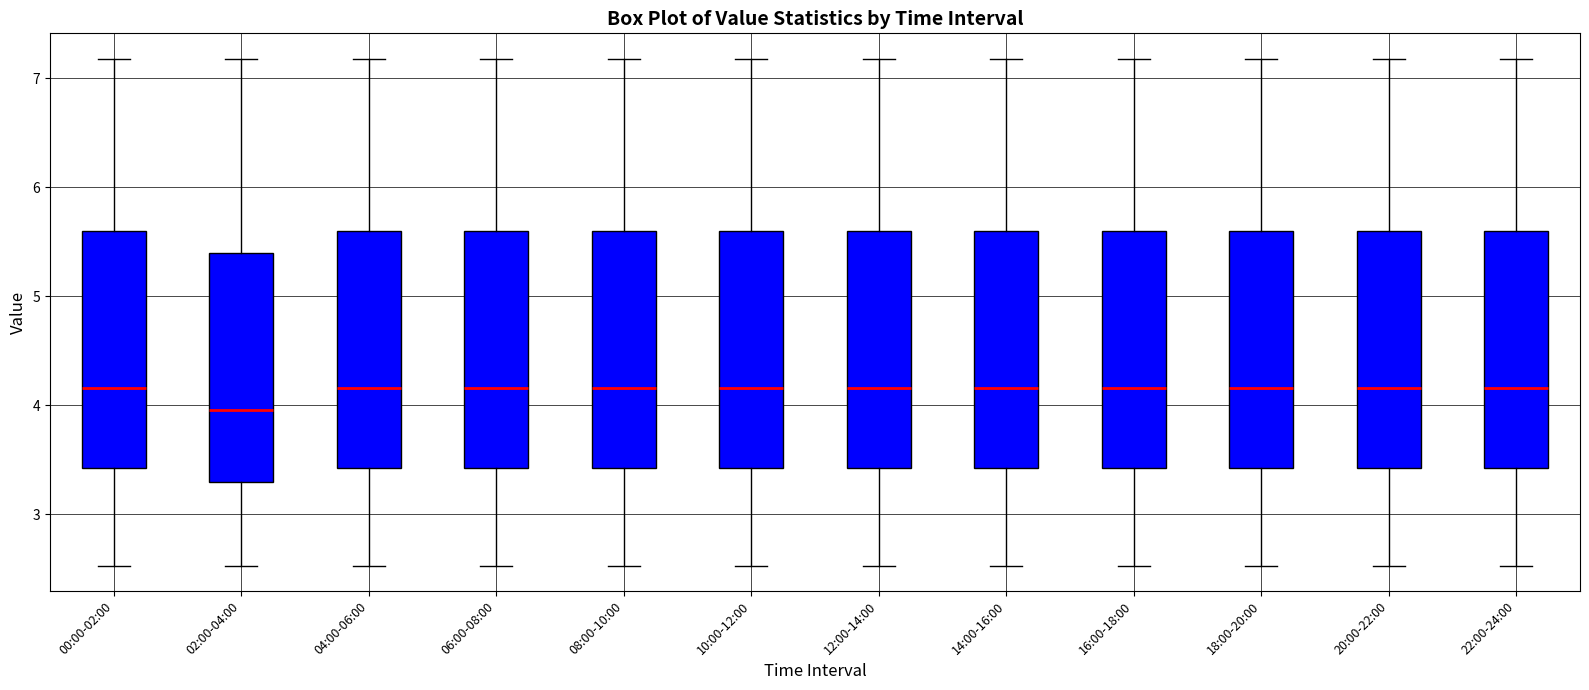

Reading left to right, read every box against the y-axis: the position of its median line, the range the box covers, and the ends of its whiskers. The values are not printed on the chart, so give them approximately, as read against the axis.

00:00-02:00: median 4.2, box 3.4 to 5.6, whiskers 2.5 to 7.2
02:00-04:00: median 4.0, box 3.3 to 5.4, whiskers 2.5 to 7.2
04:00-06:00: median 4.2, box 3.4 to 5.6, whiskers 2.5 to 7.2
06:00-08:00: median 4.2, box 3.4 to 5.6, whiskers 2.5 to 7.2
08:00-10:00: median 4.2, box 3.4 to 5.6, whiskers 2.5 to 7.2
10:00-12:00: median 4.2, box 3.4 to 5.6, whiskers 2.5 to 7.2
12:00-14:00: median 4.2, box 3.4 to 5.6, whiskers 2.5 to 7.2
14:00-16:00: median 4.2, box 3.4 to 5.6, whiskers 2.5 to 7.2
16:00-18:00: median 4.2, box 3.4 to 5.6, whiskers 2.5 to 7.2
18:00-20:00: median 4.2, box 3.4 to 5.6, whiskers 2.5 to 7.2
20:00-22:00: median 4.2, box 3.4 to 5.6, whiskers 2.5 to 7.2
22:00-24:00: median 4.2, box 3.4 to 5.6, whiskers 2.5 to 7.2